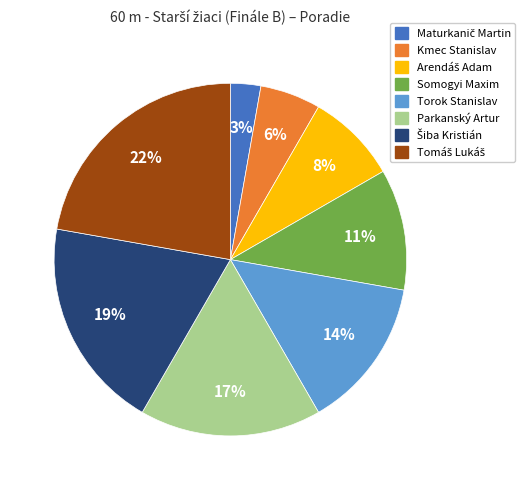

Between Kmec Stanislav and Parkanský Artur, which is larger?

Parkanský Artur